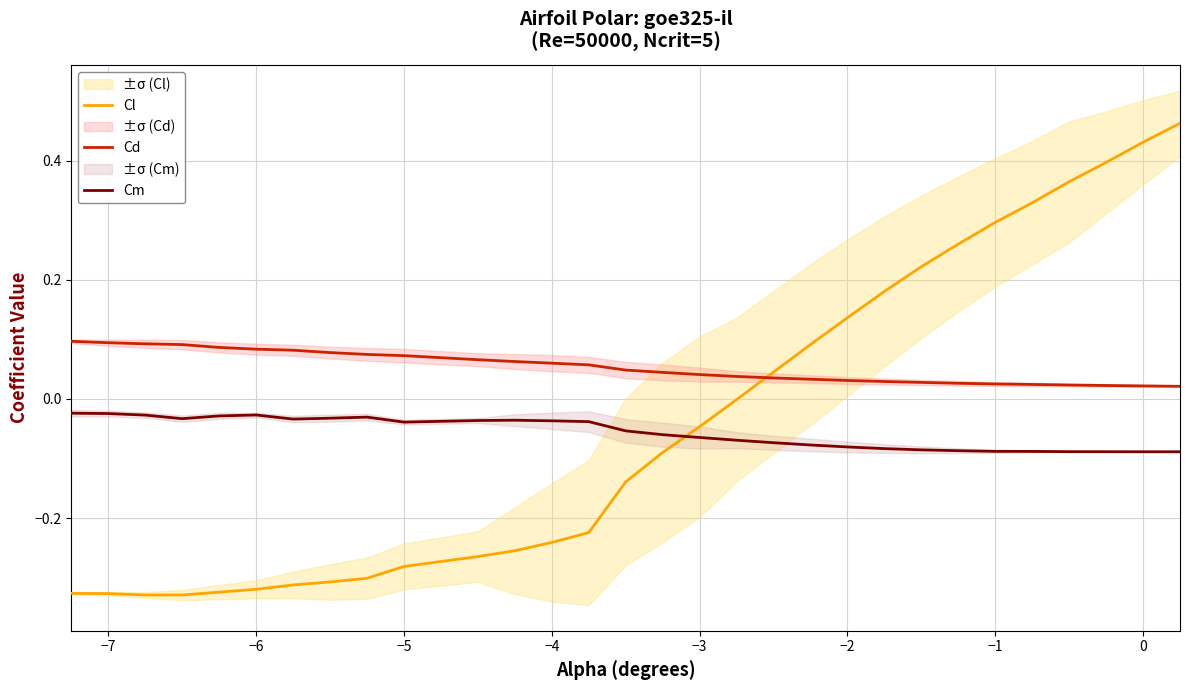

True or false: Cd and Cm cross at least once.

False